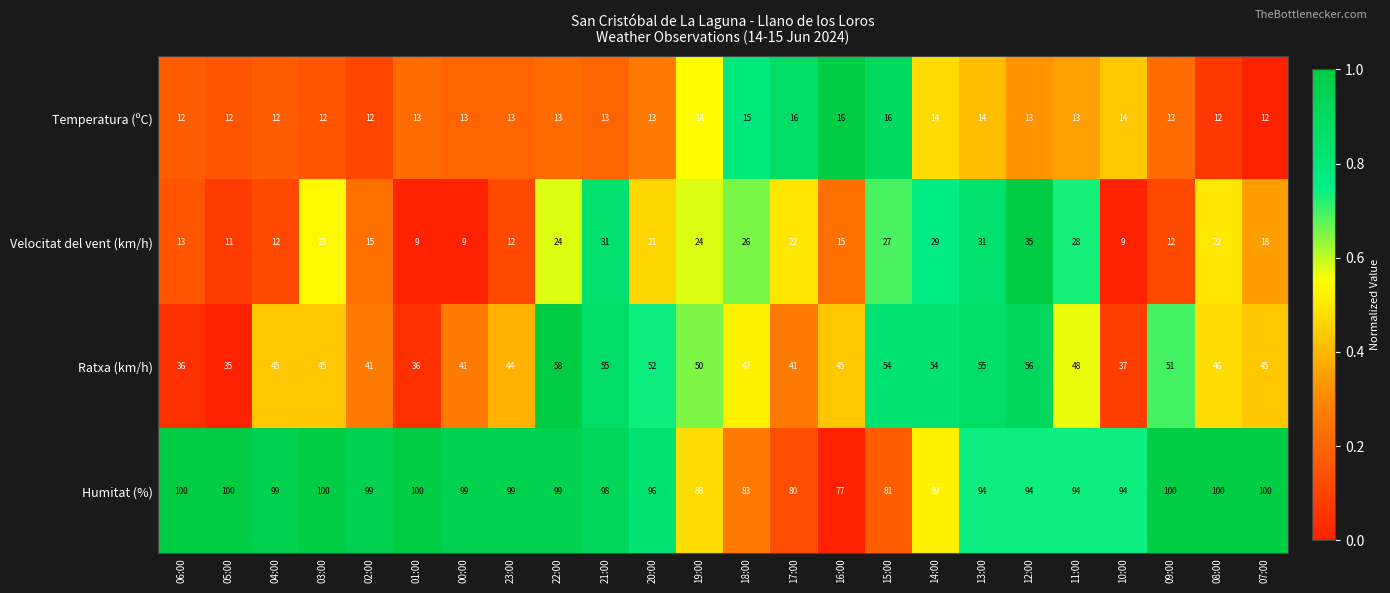

List the series in order of their peak value, lowest first.

Temperatura (ºC), Velocitat del vent (km/h), Ratxa (km/h), Humitat (%)